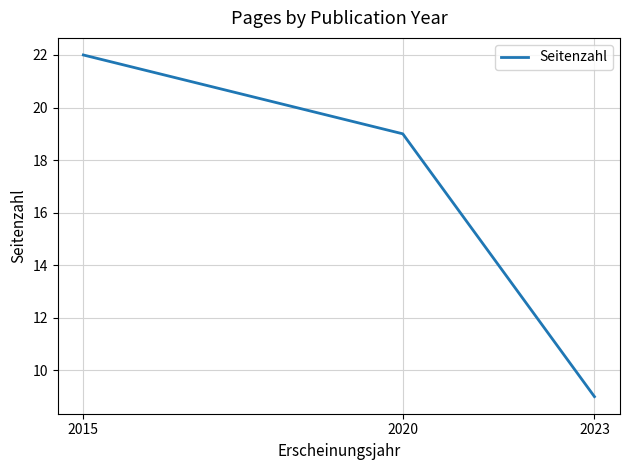

What is the difference between the maximum and minimum values?

13